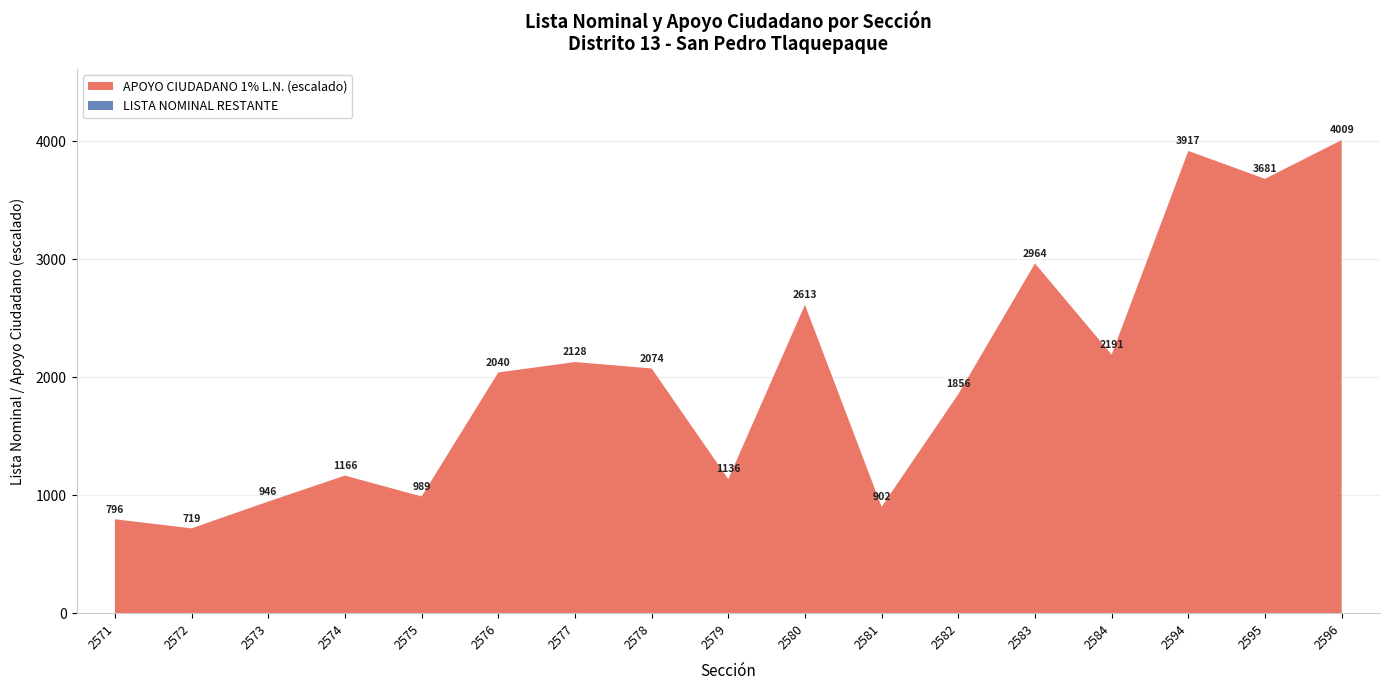

Reading right to left, extract all data points from this chart.

LISTA NOMINAL CORTE: 2596=4009.0	2595=3681.0	2594=3917.0	2584=2191.0	2583=2964.0	2582=1856.0	2581=902.0	2580=2613.0	2579=1136.0	2578=2074.0	2577=2128.0	2576=2040.0	2575=989.0	2574=1166.0	2573=946.0	2572=719.0	2571=796.0
APOYO CIUDADANO 1% L.N.: 2596=40.1	2595=36.8	2594=39.2	2584=21.9	2583=29.6	2582=18.6	2581=9.0	2580=26.1	2579=11.4	2578=20.7	2577=21.3	2576=20.4	2575=9.9	2574=11.7	2573=9.5	2572=7.2	2571=8.0